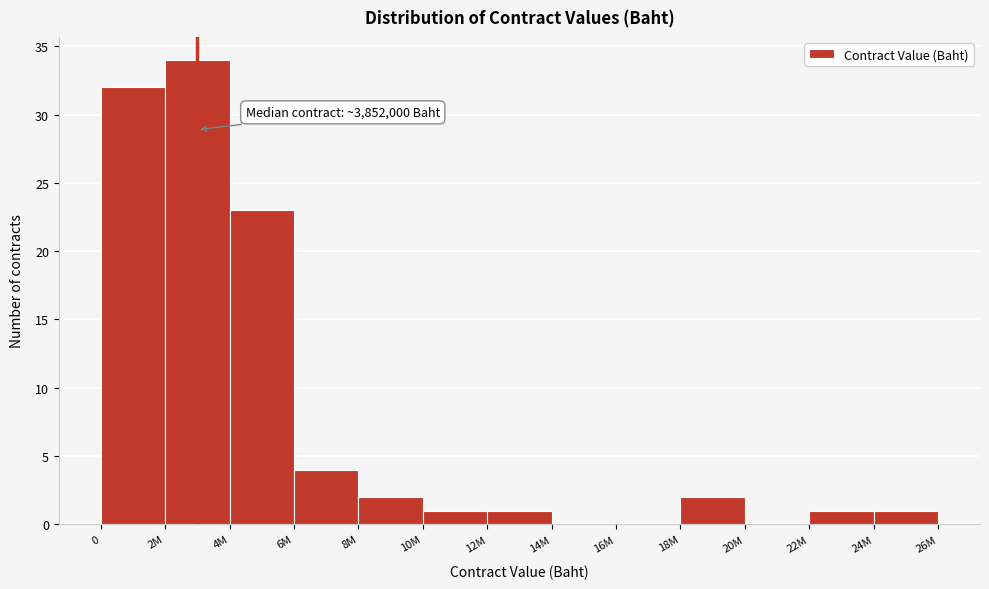

Reading right to left, what are all the values shown in this chart?

24M=1	22M=1	20M=0	18M=2	16M=0	14M=0	12M=1	10M=1	8M=2	6M=4	4M=23	2M=34	0=32